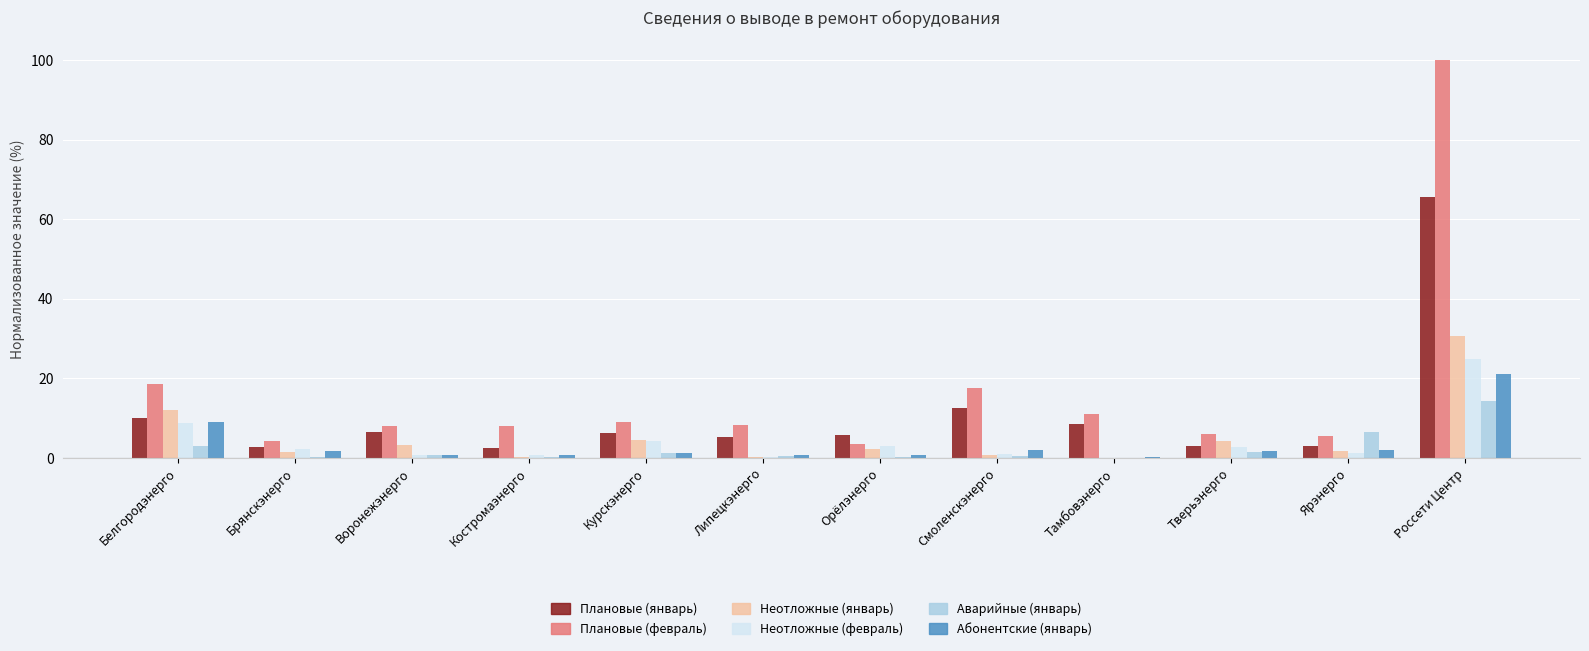

At which category does the chart reach its peak across all series?

Россети Центр